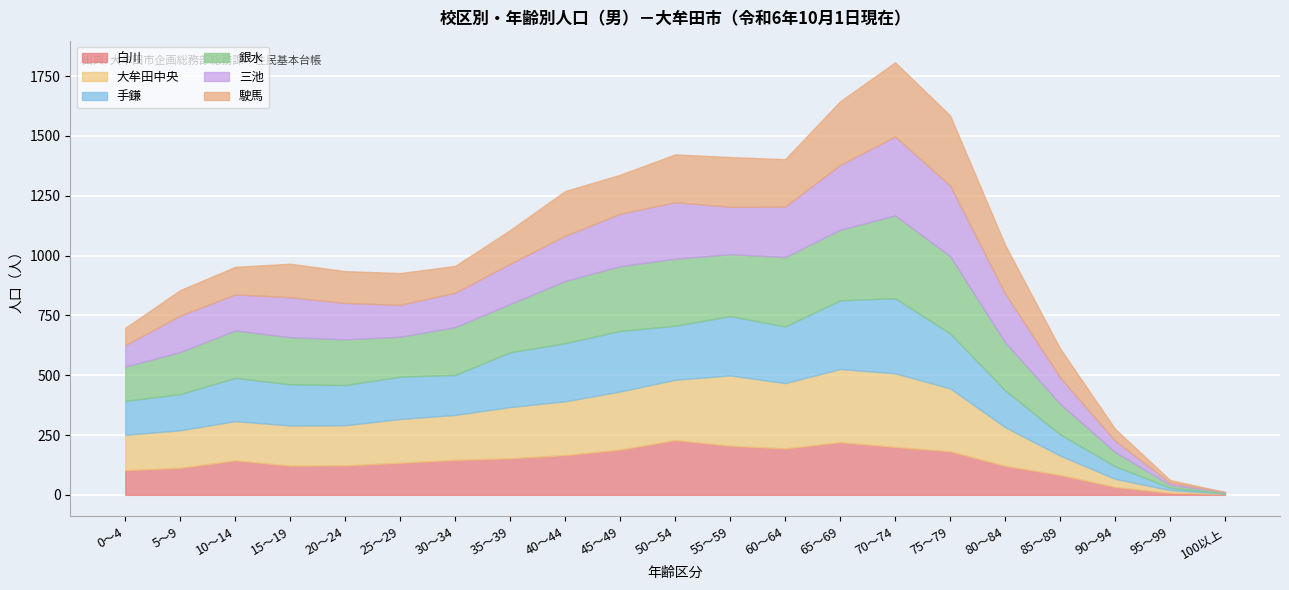

What is the difference between the maximum and minimum values in the 銀水 series?

341